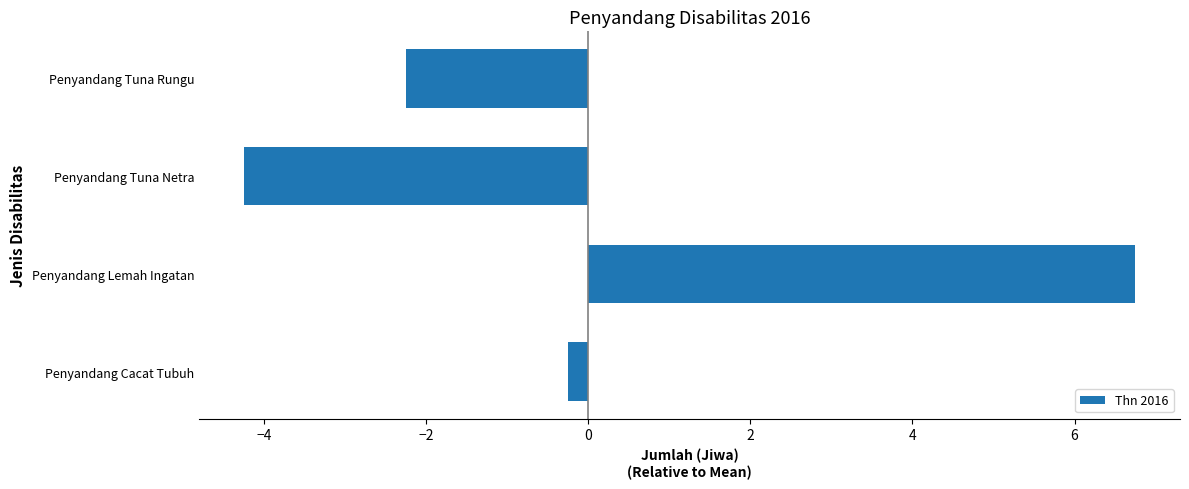

The value at Penyandang Lemah Ingatan is 1.9. True or false?

False